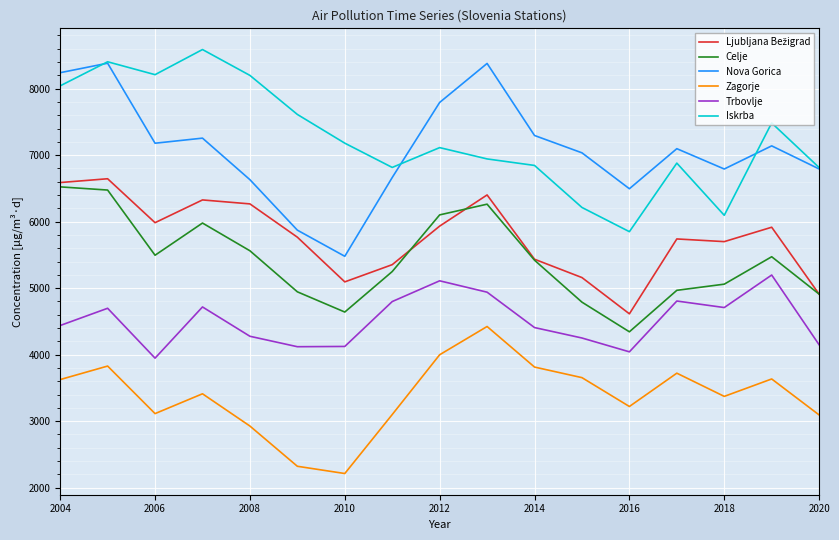

What is the lowest value of the Iskrba series?

5849.0